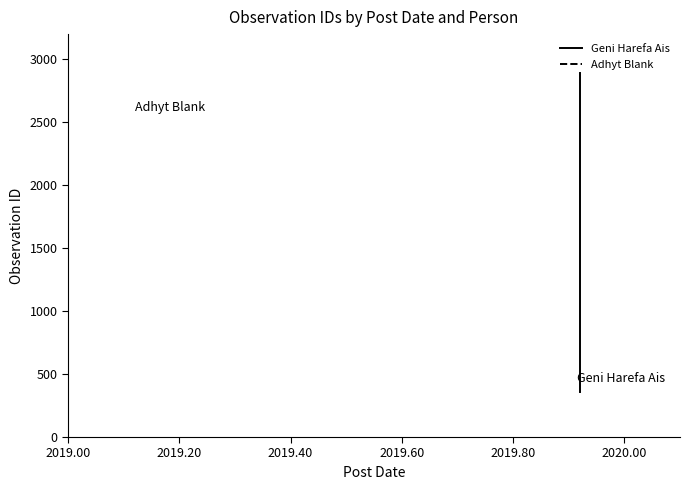

Reading left to right, extract all data points from this chart.

360	2895